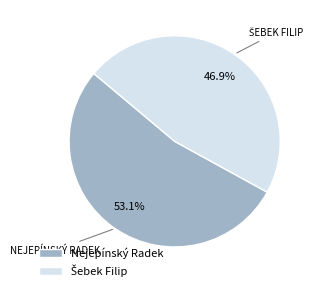

What is the largest slice in the pie chart?

Nejepínský Radek